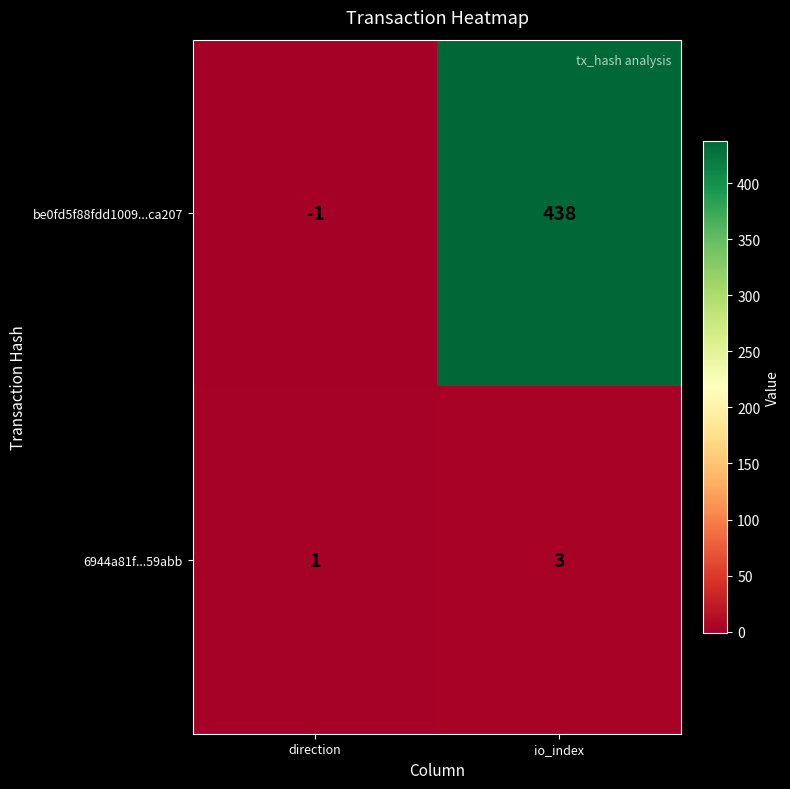

What is the difference between the maximum and minimum values in the be0fd5f88fdd1009...ca207 series?

439